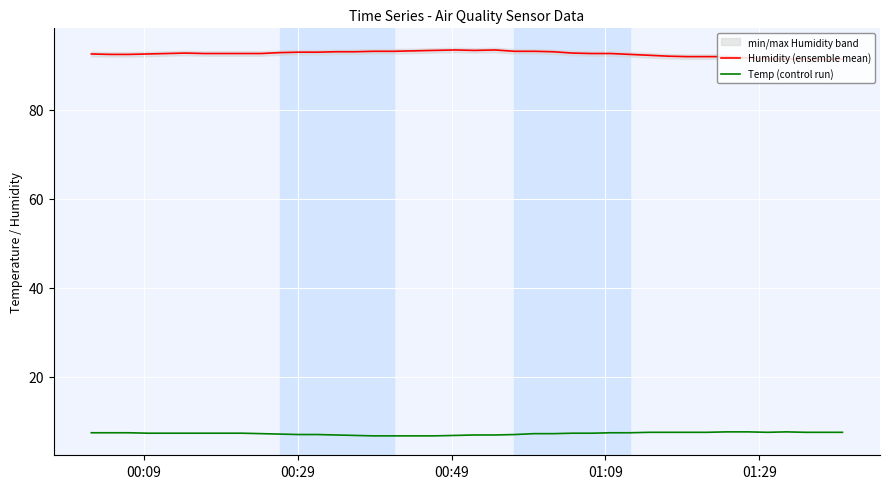

True or false: Humidity (ensemble mean) and Temp (control run) cross at least once.

False